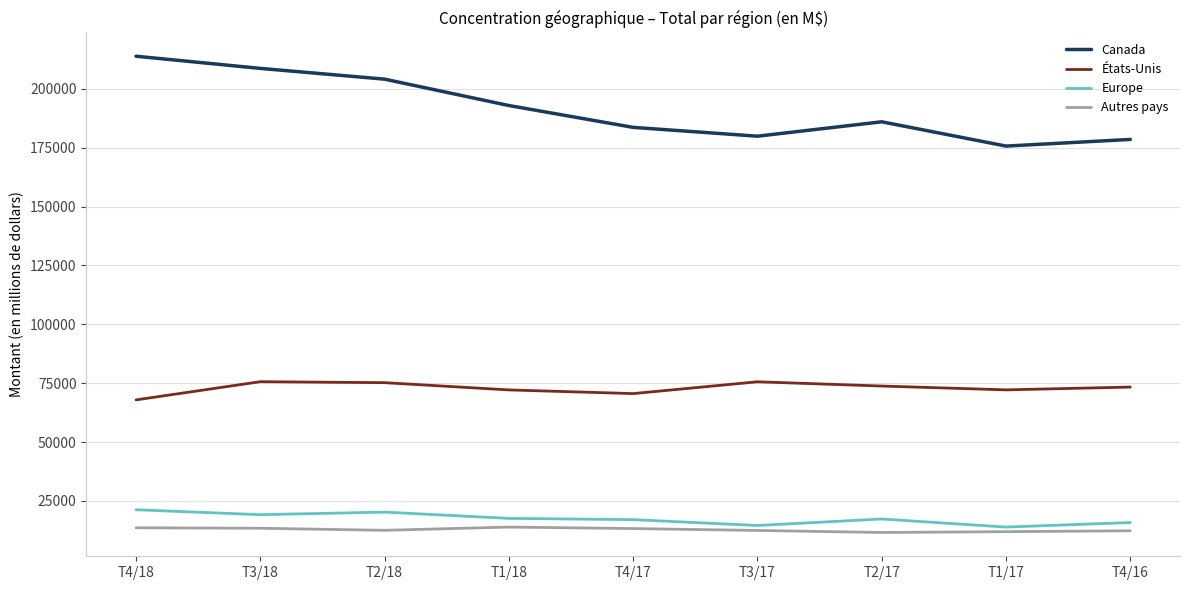

At which category does Canada reach its first local valley?

T3/17